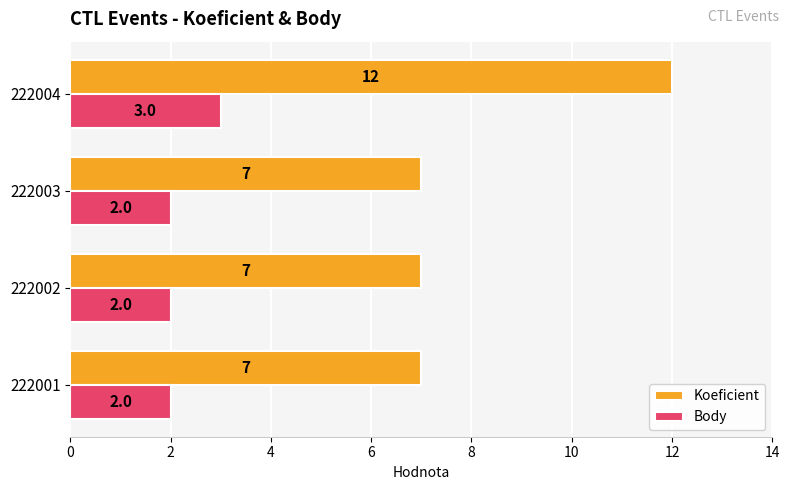

Which category has the highest value in the Koeficient series?

222004